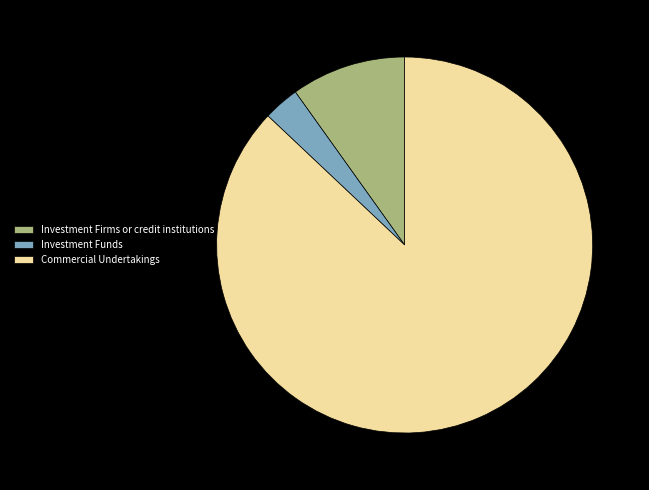

Which has a higher value, Investment Funds or Commercial Undertakings?

Commercial Undertakings